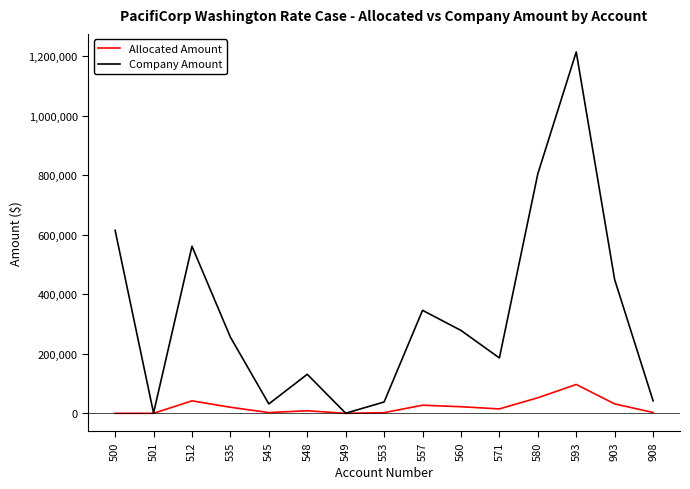

List the series in order of their peak value, highest first.

Company Amount, Allocated Amount